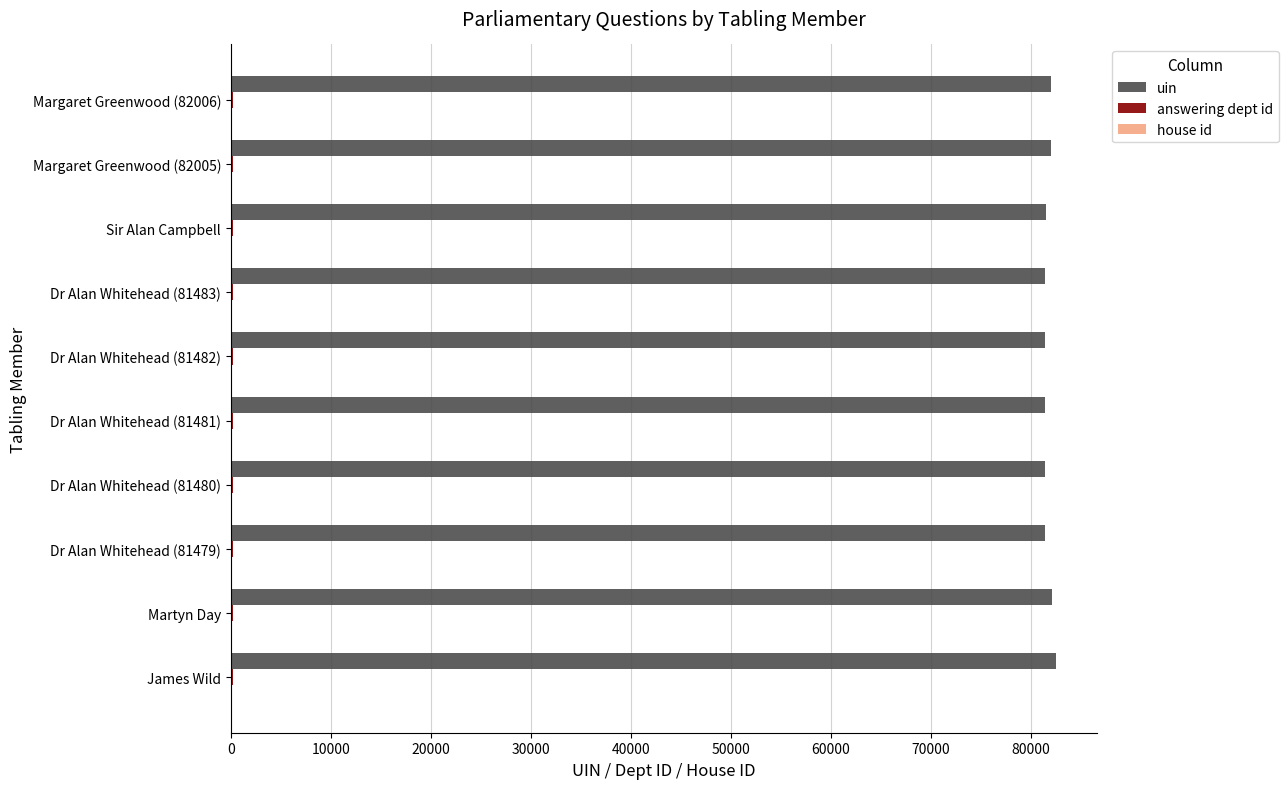

True or false: uin has a value of 82005 at Margaret Greenwood (82005).

True